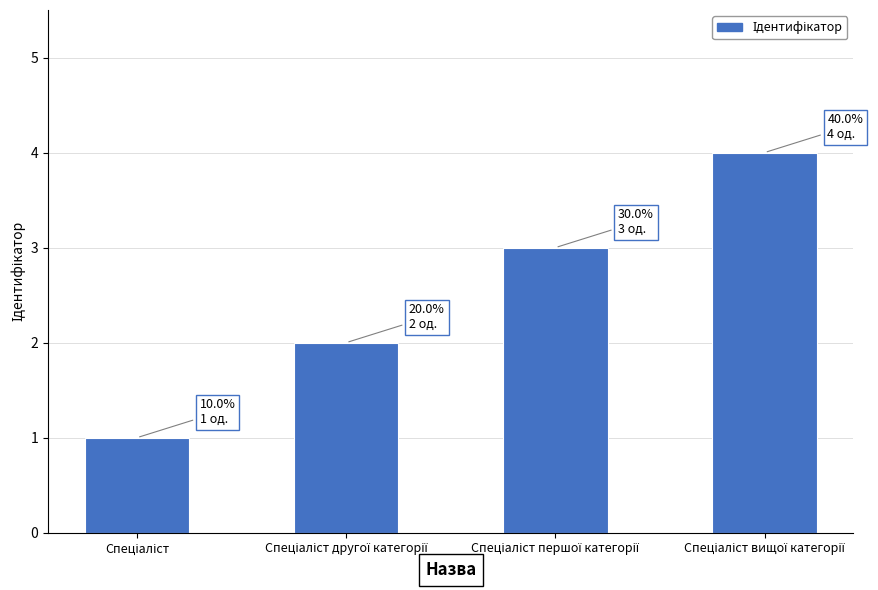

What is the difference between the second highest and minimum values?

2